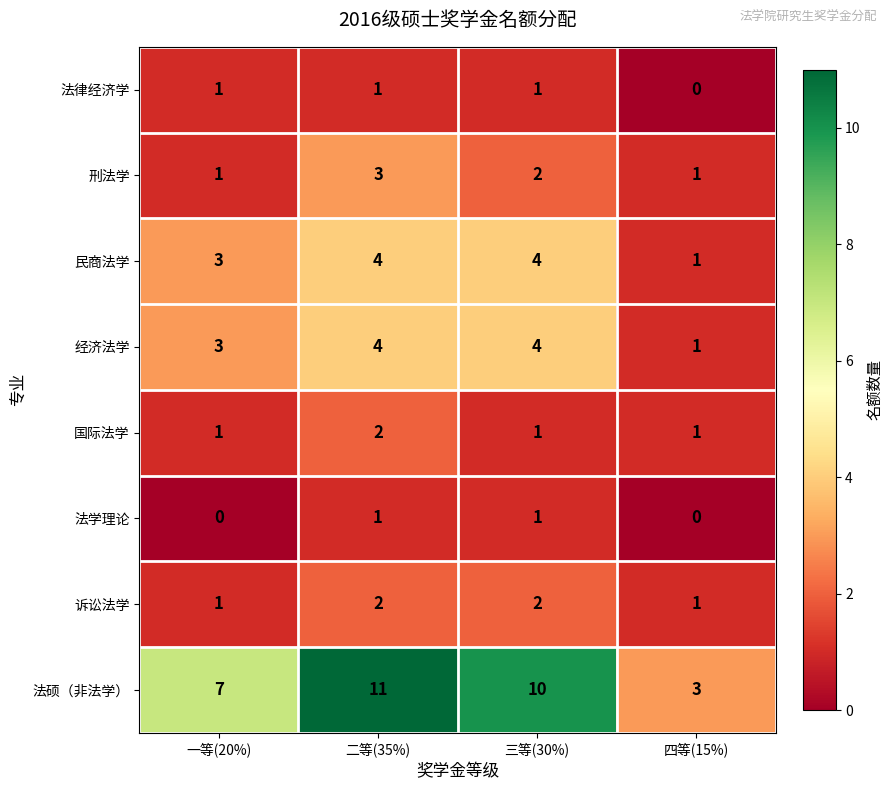

List the labels in order of 法硕（非法学） value, smallest first.

四等(15%), 一等(20%), 三等(30%), 二等(35%)